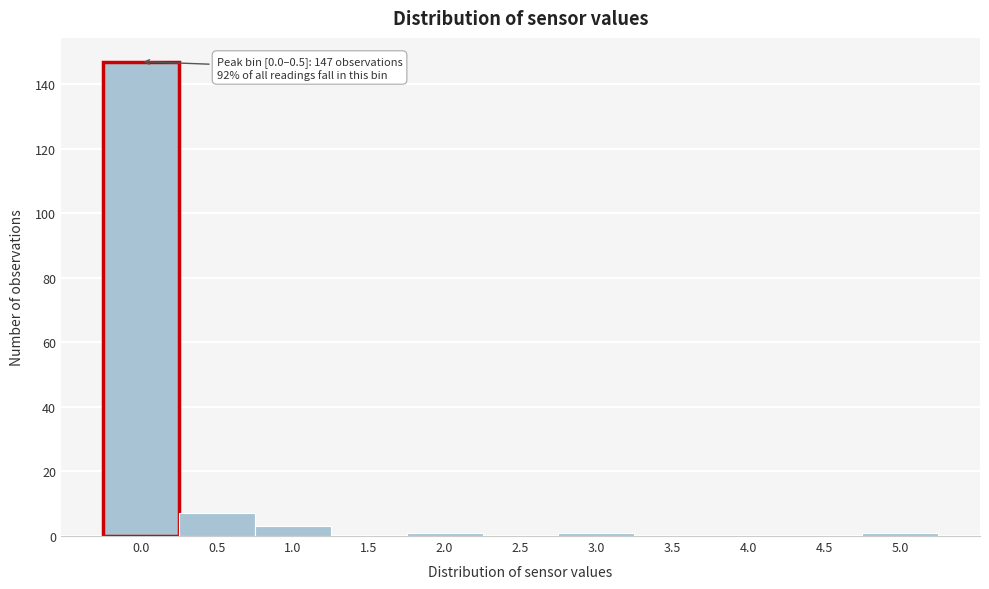

Reading right to left, what are all the values shown in this chart?

5.0=1	4.5=0	4.0=0	3.5=0	3.0=1	2.5=0	2.0=1	1.5=0	1.0=3	0.5=7	0.0=147